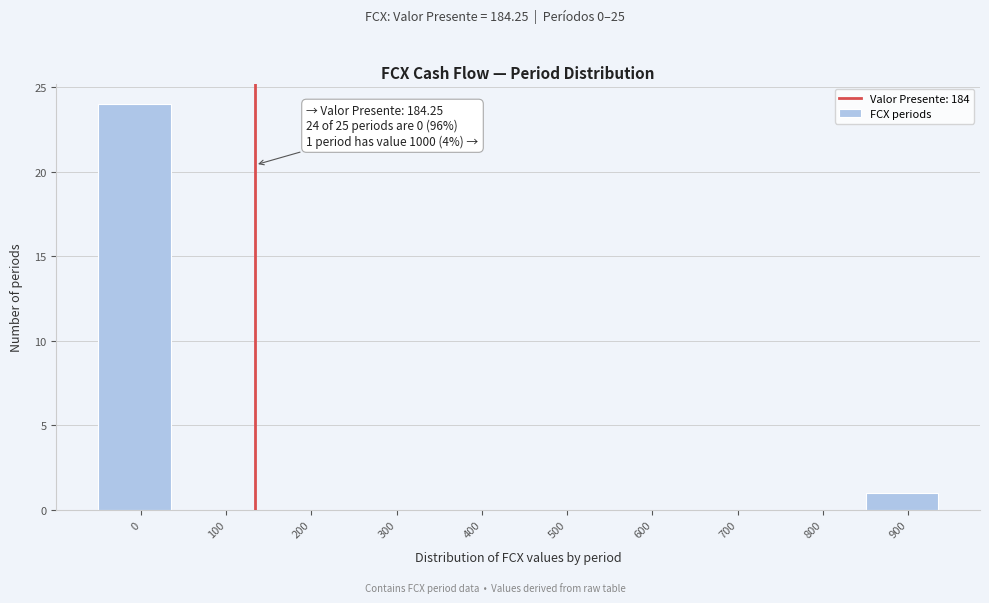

Reading right to left, list all the values displayed in this chart.

900=1	800=0	700=0	600=0	500=0	400=0	300=0	200=0	100=0	0=24